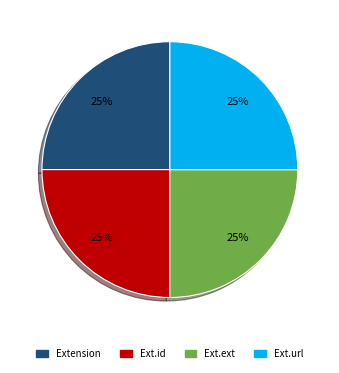

Count the number of slices in the pie.

4